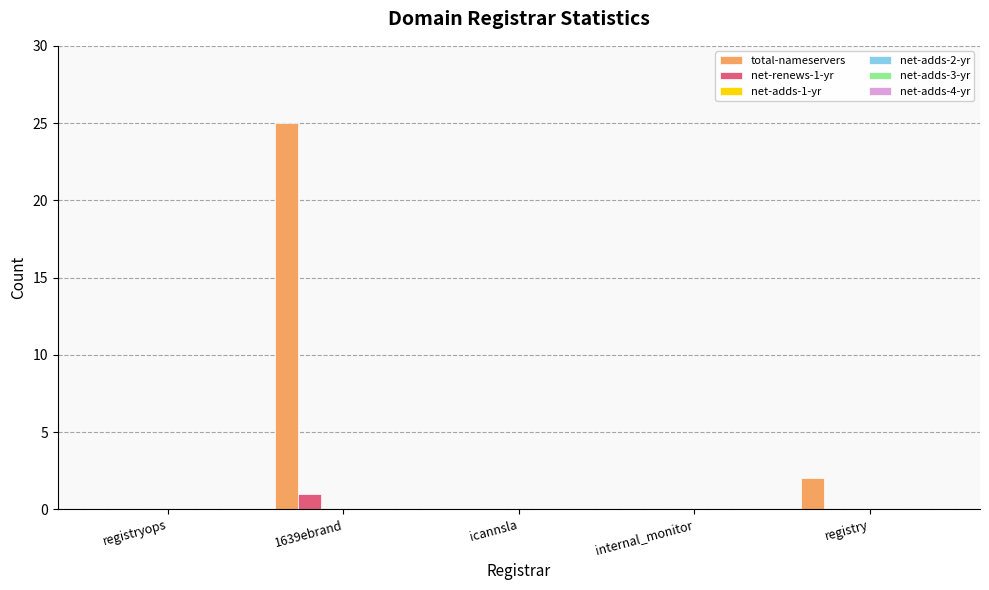

What is the maximum value shown in the chart?

25